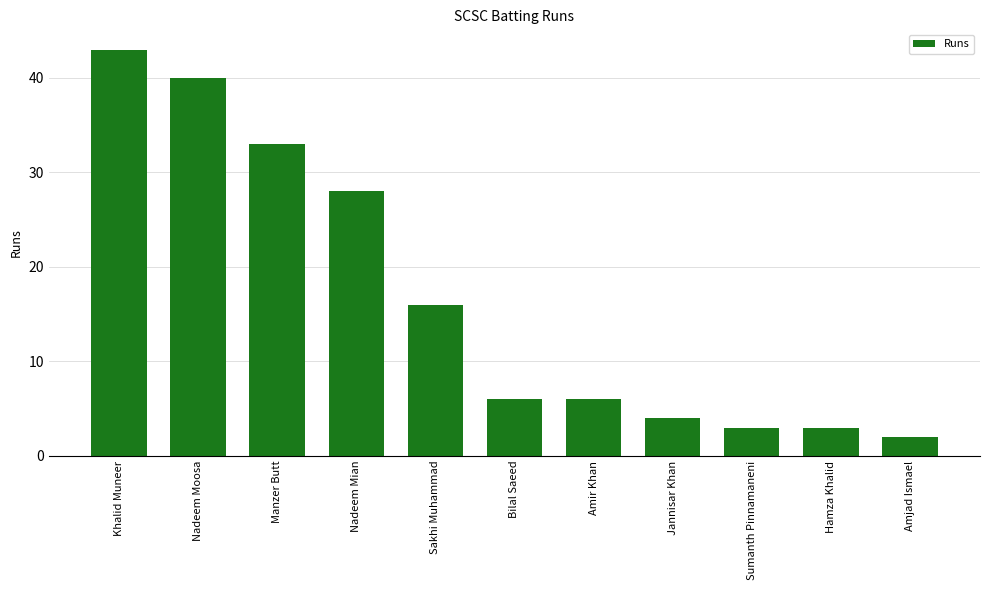

Approximately how many times larger is the value at Khalid Muneer compared to Nadeem Moosa?

1.1